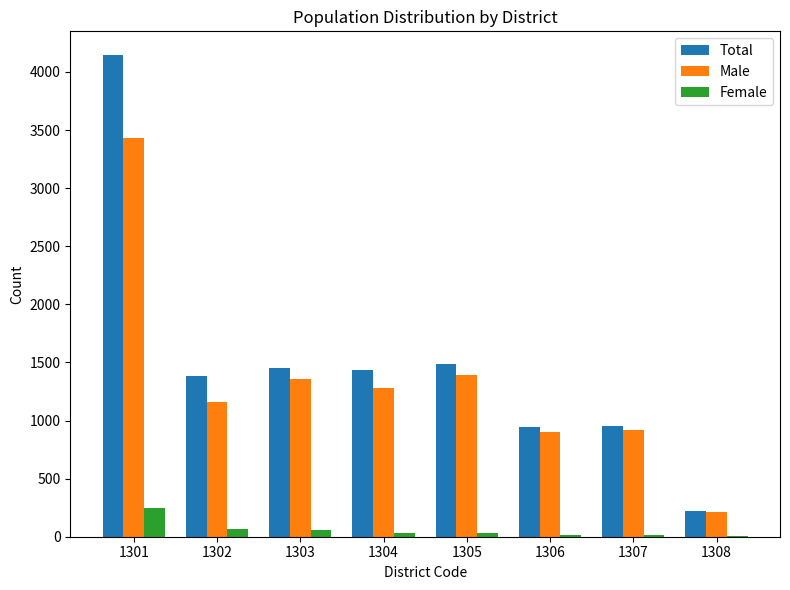

How many categories are shown in the chart?

8